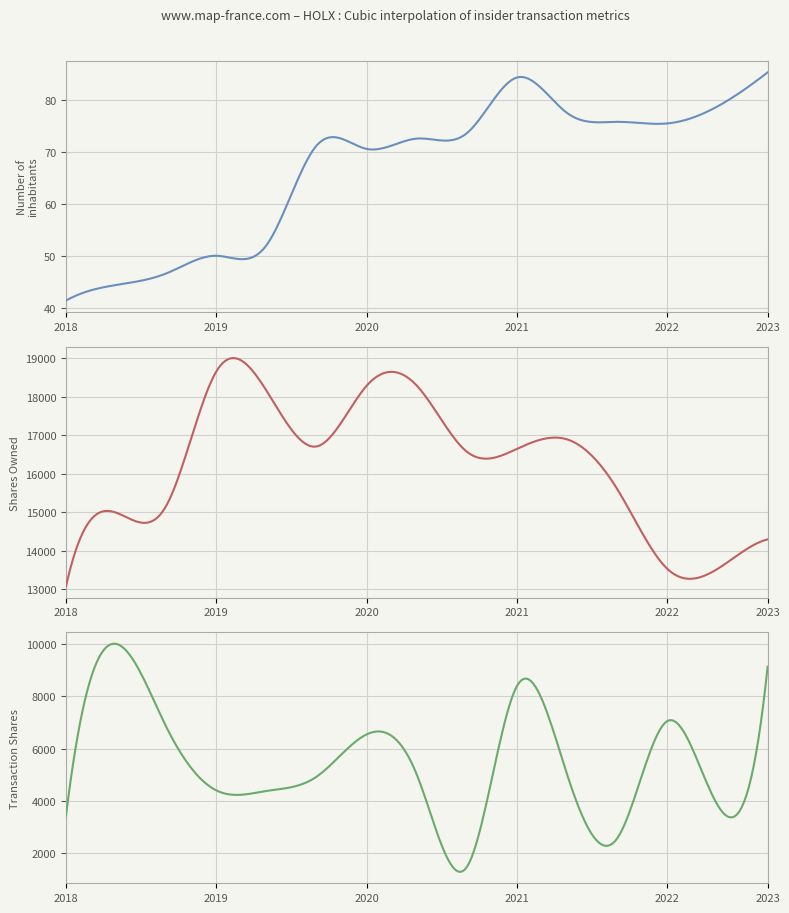

What is the label of the 13th point from the right?

2019-03-11